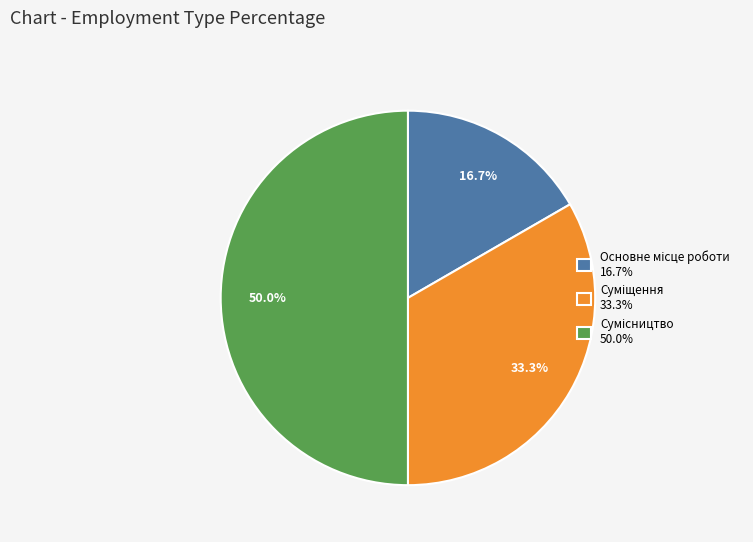

Is there any slice that represents more than half of the pie?

No